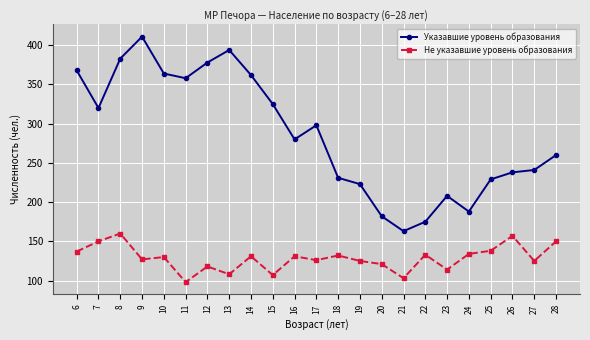

Is it true that Указавшие уровень образования equals 229 at 25?

True